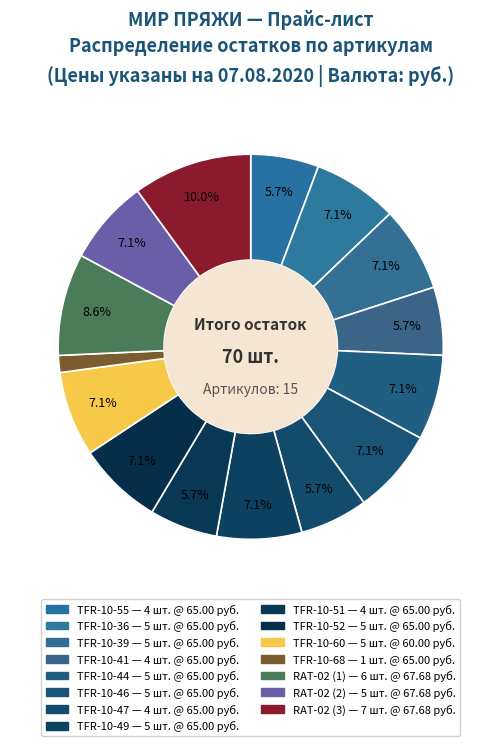

How many segments does this pie chart have?

15